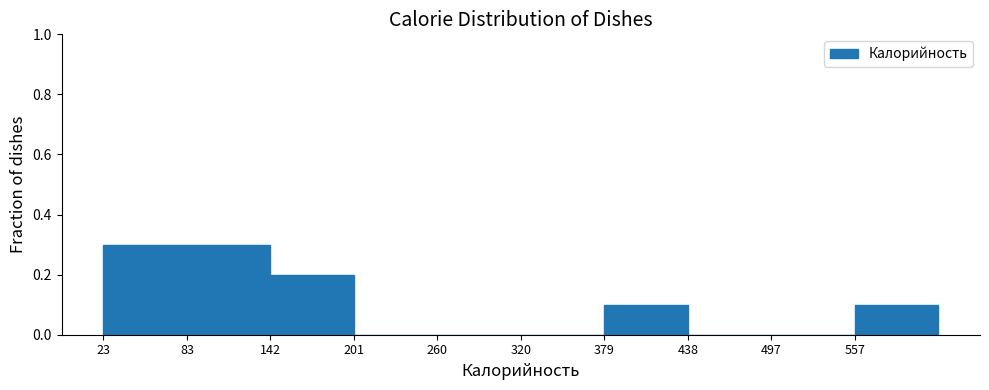

How tall is the bar that spans 140 to 200 on the x-axis? Neither the bar edges nor the heights are printed on the chart, so give them approximately, as read against the axes.

0.2